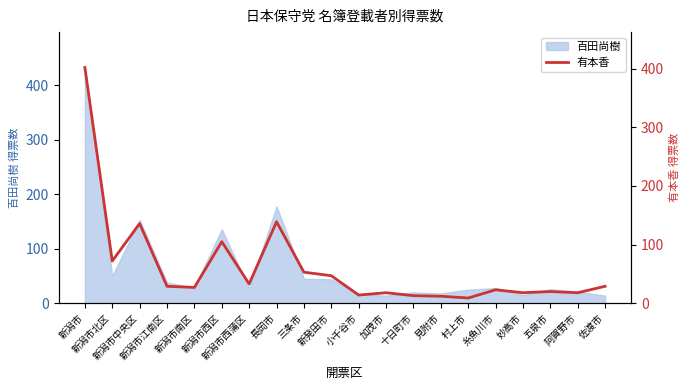

At which label does the data first exceed 29?

新潟市